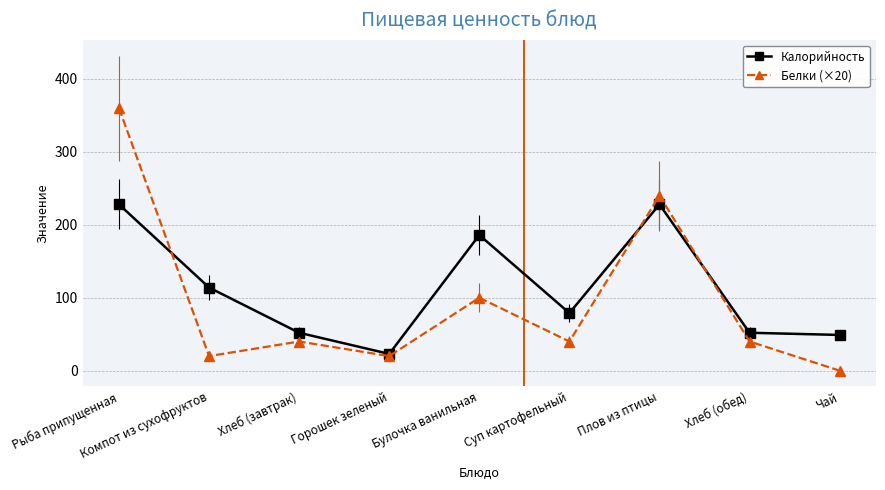

What is the difference between the highest and lowest values at Чай?

49